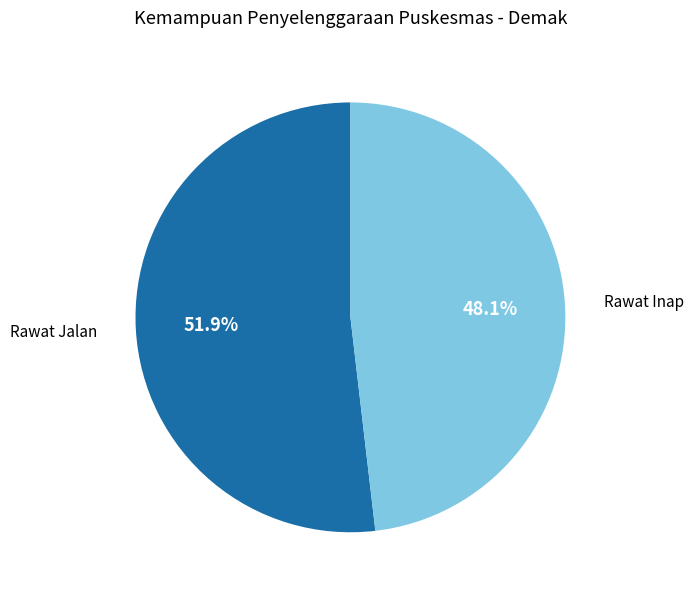

What is the smallest slice in the pie chart?

Rawat Inap